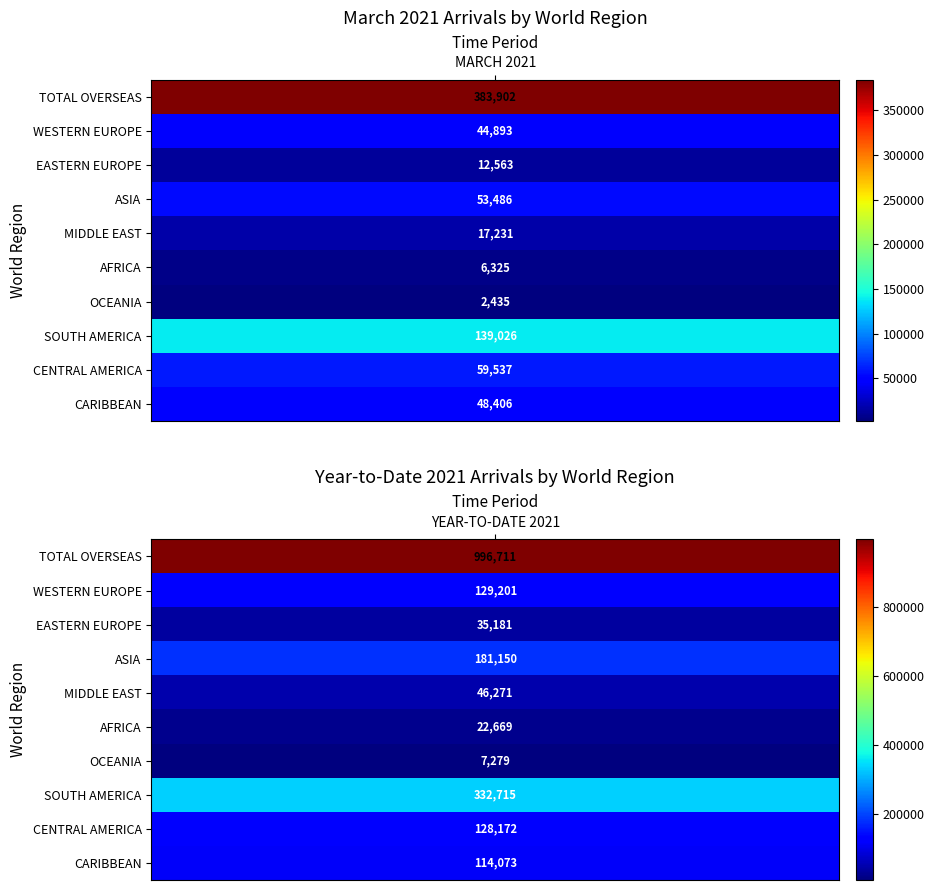

Between MARCH 2021 and YEAR-TO-DATE 2021, which series saw the biggest shift?

TOTAL OVERSEAS